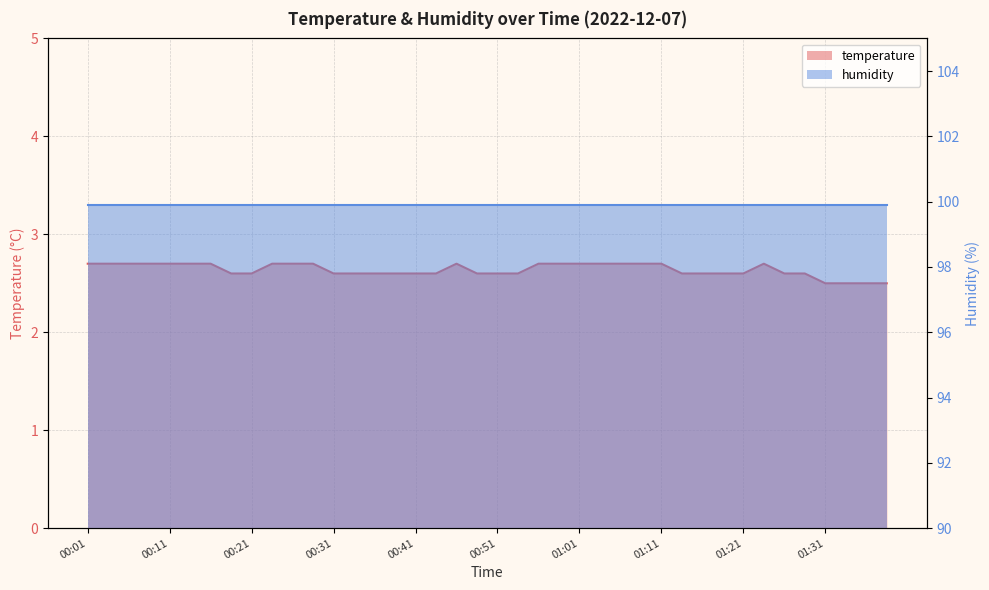

At which label is the value closest to 2?

01:31